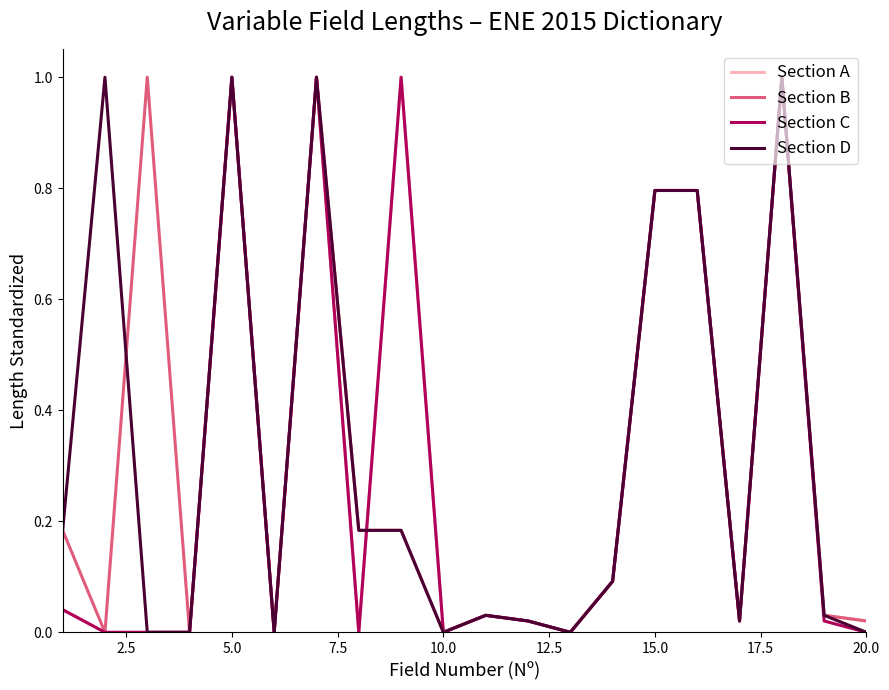

What is the greatest value displayed?

1.0